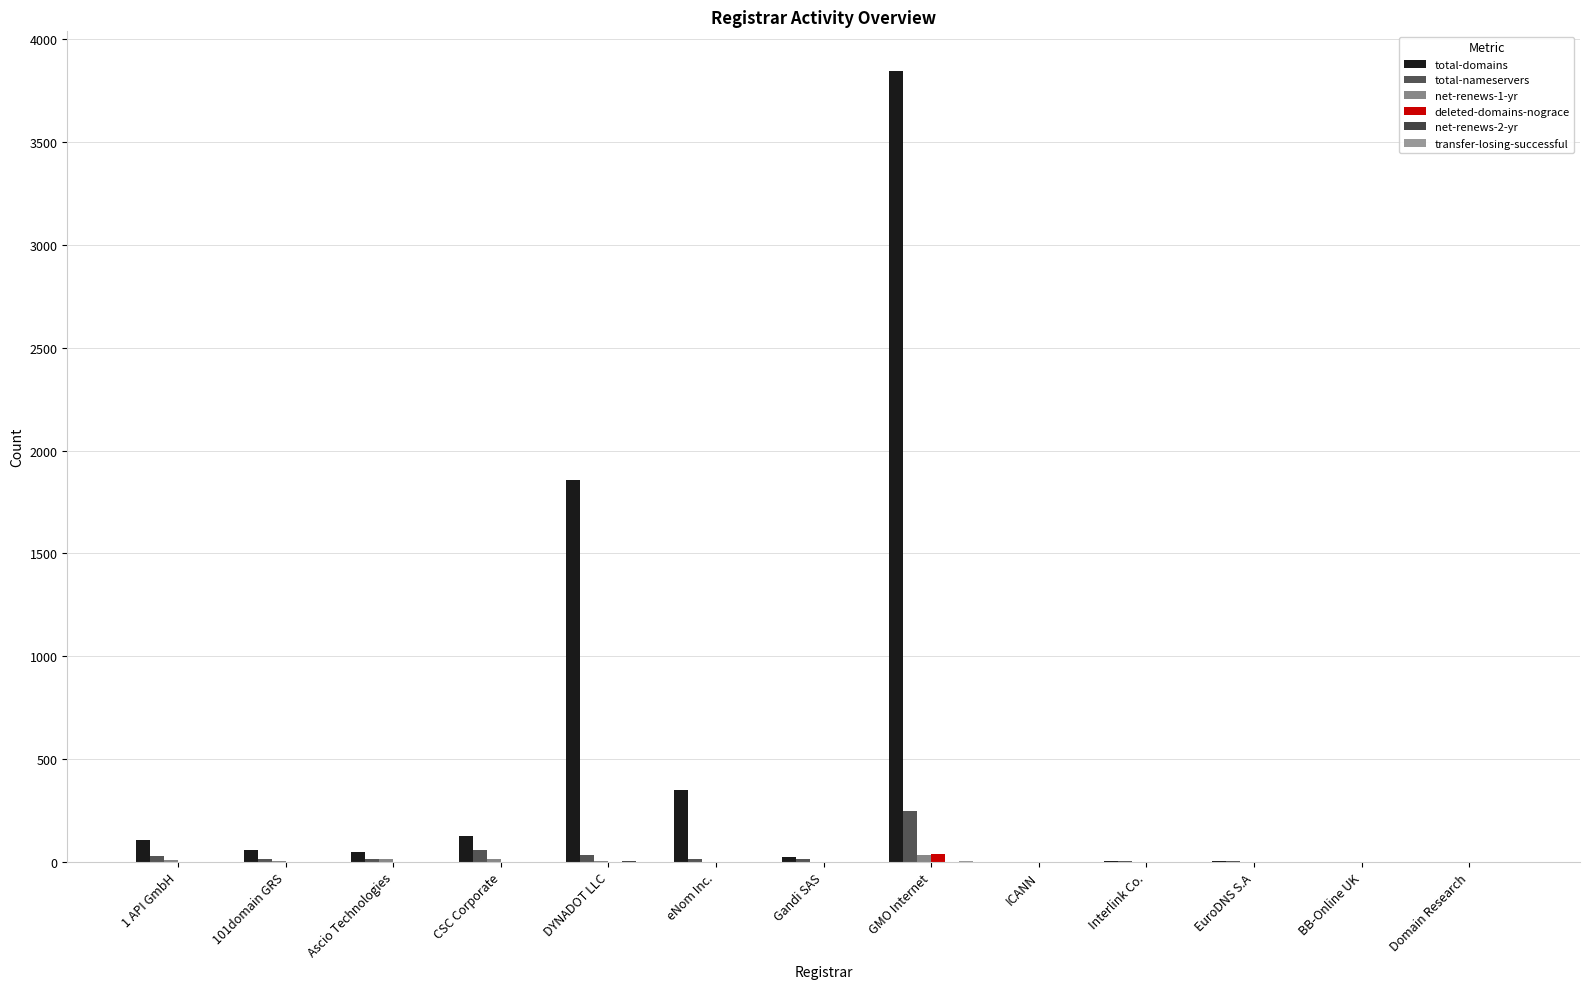

Where is net-renews-2-yr nearest to the value 2?

1 API GmbH